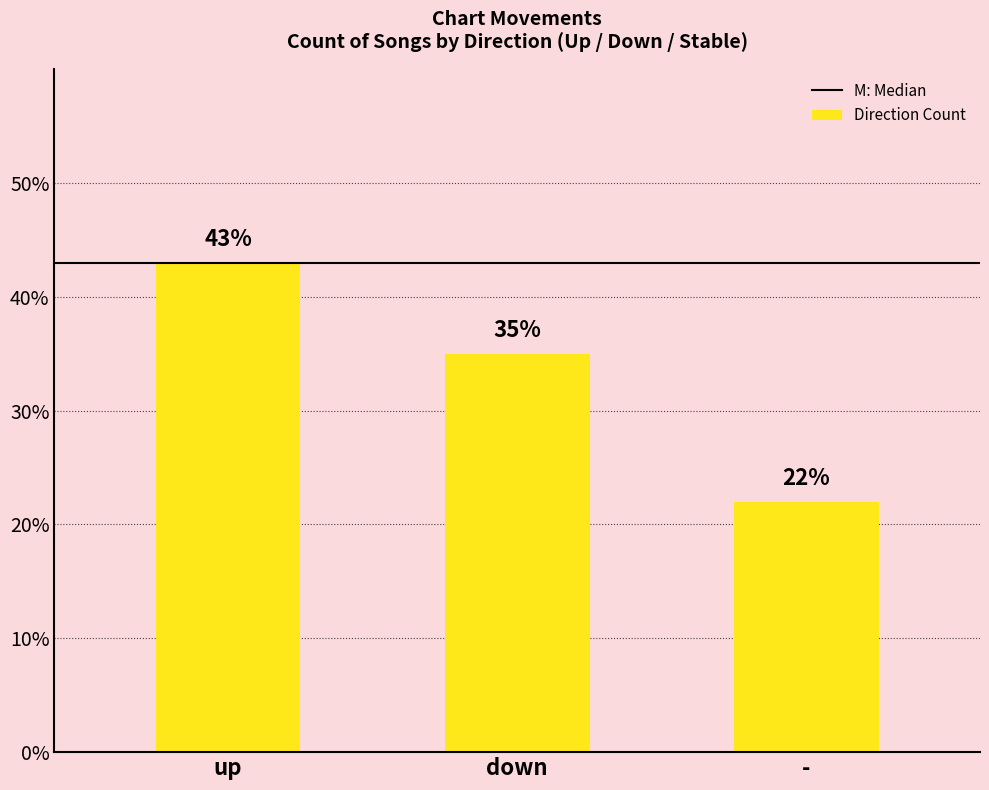

What is the label of the 1st bar from the right?

-